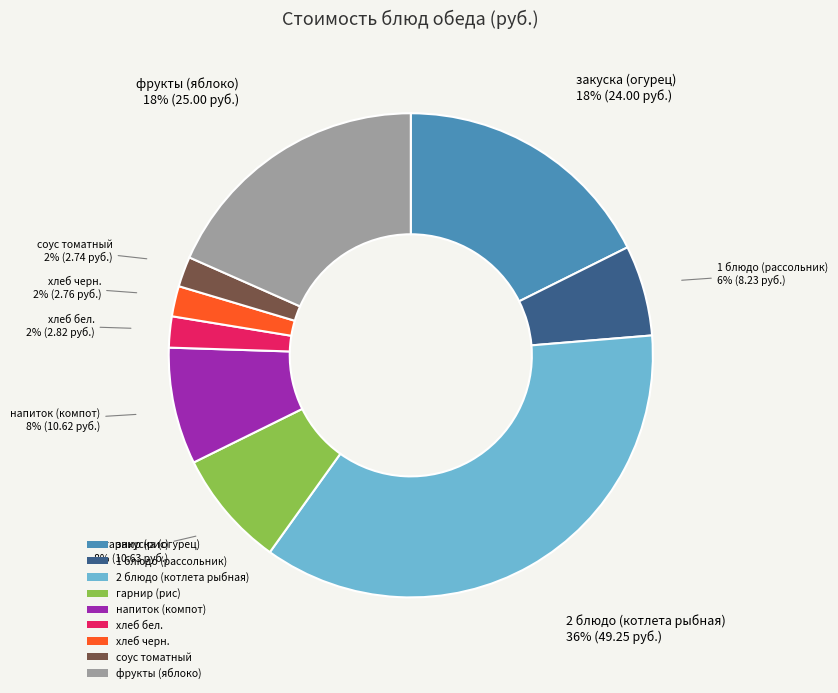

Which category has the biggest portion of the pie?

2 блюдо (котлета рыбная)